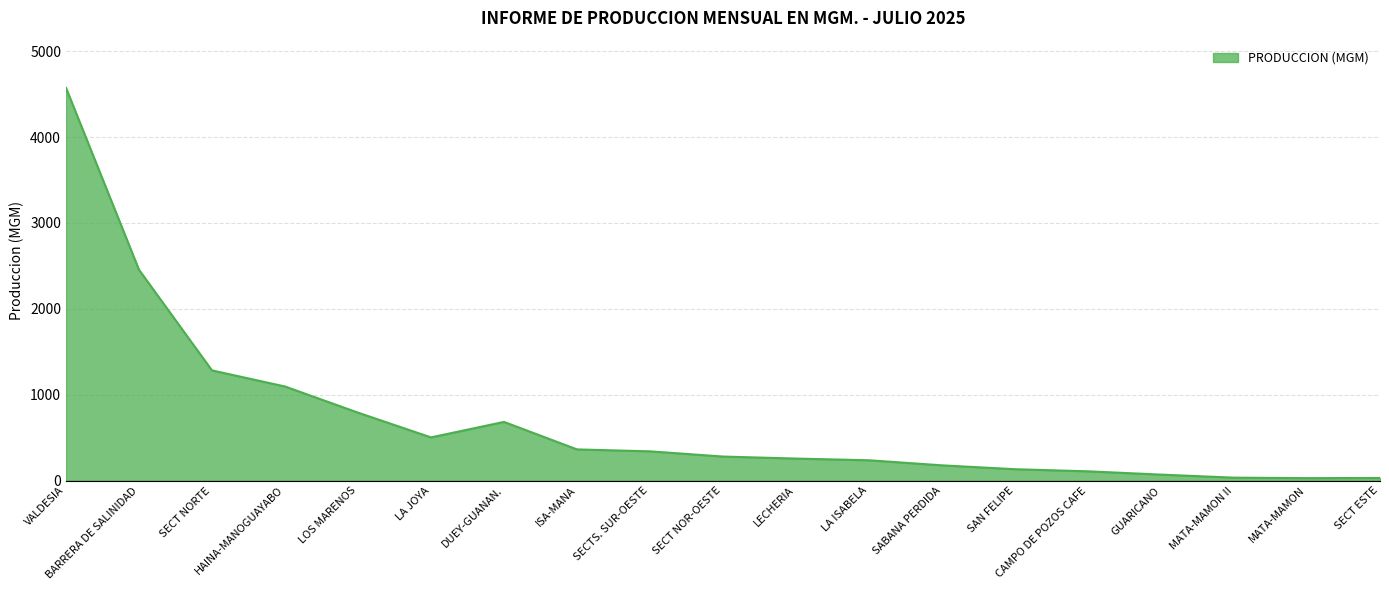

At which category does the data reach its first local peak?

DUEY-GUANAN.